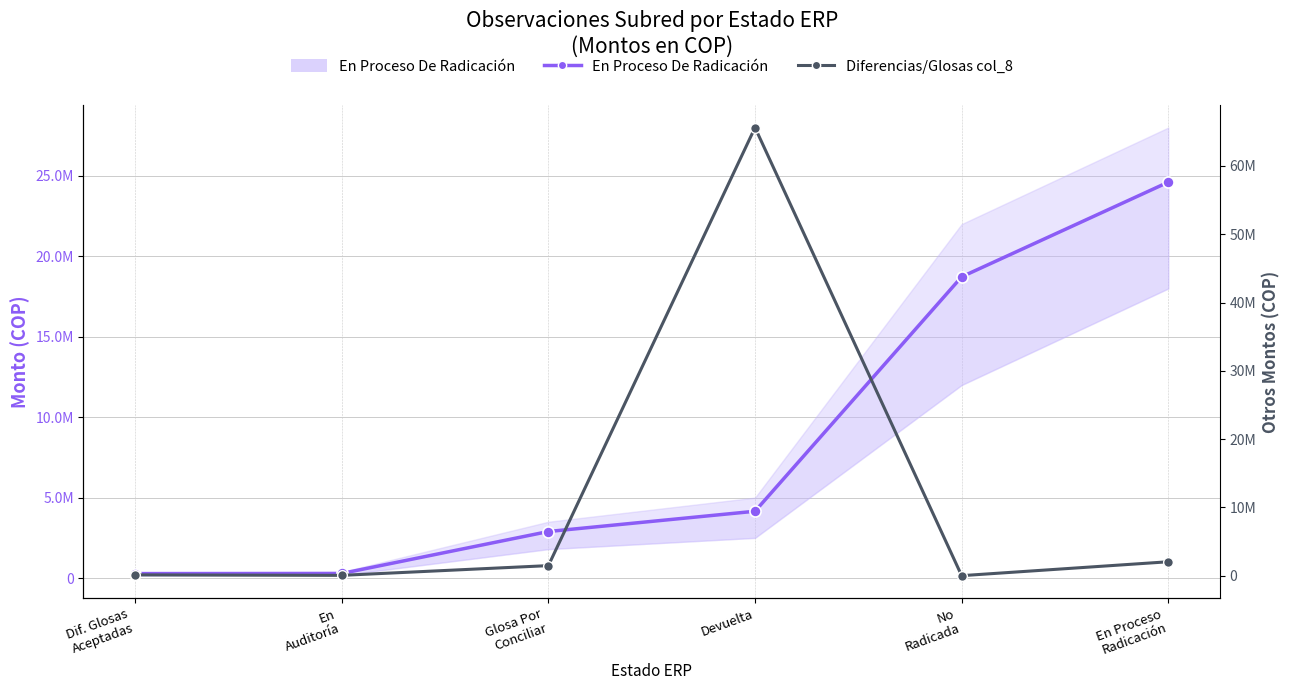

Reading left to right, extract all data points from this chart.

En Proceso De Radicación: 279247	287040	2894421	4153749	18724623	24608238
Diferencias en Glosas / col_8: 116242	45300	1471422	65624005	0	2035757